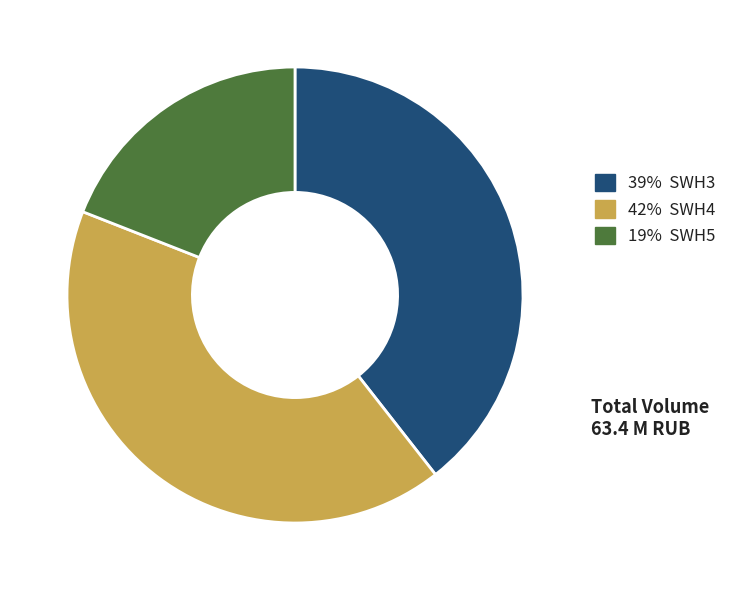

Is there a majority slice in this chart?

No